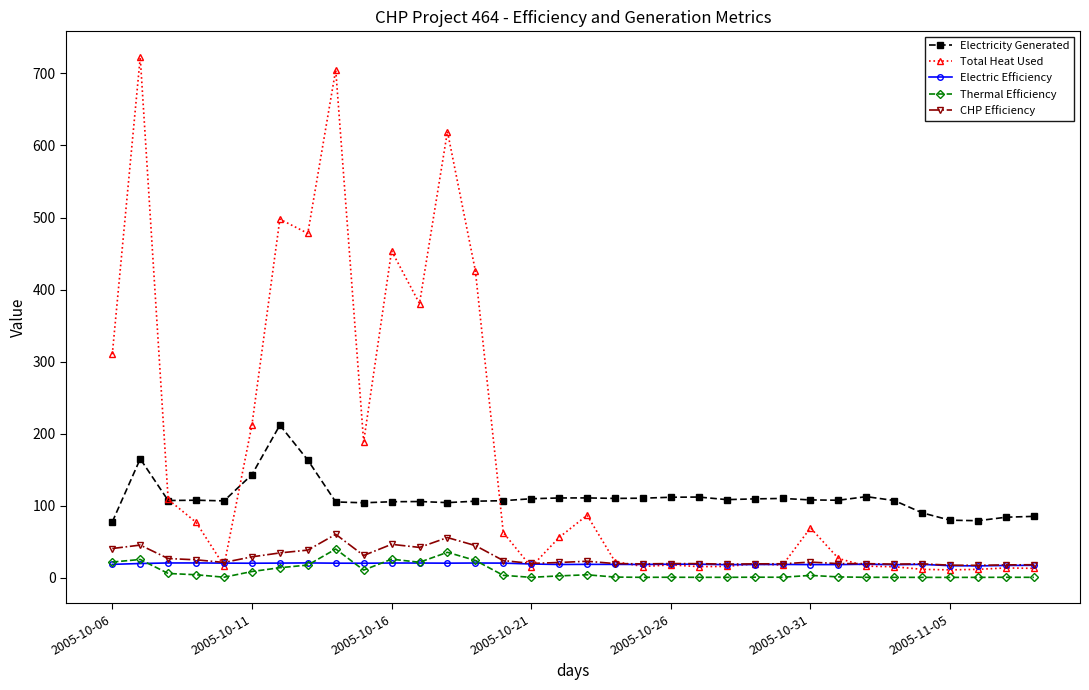

Which series has the widest spread of values?

Total Heat Used